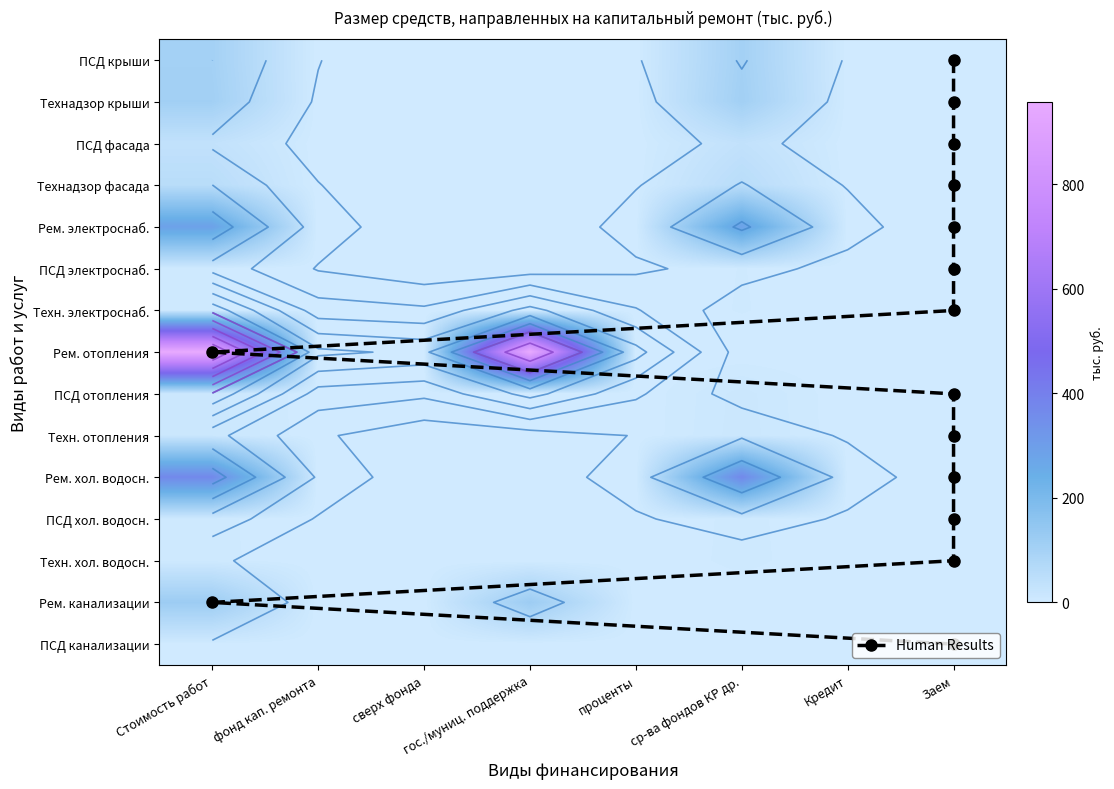

Which category has the lowest value across all series?

фонд кап. ремонта